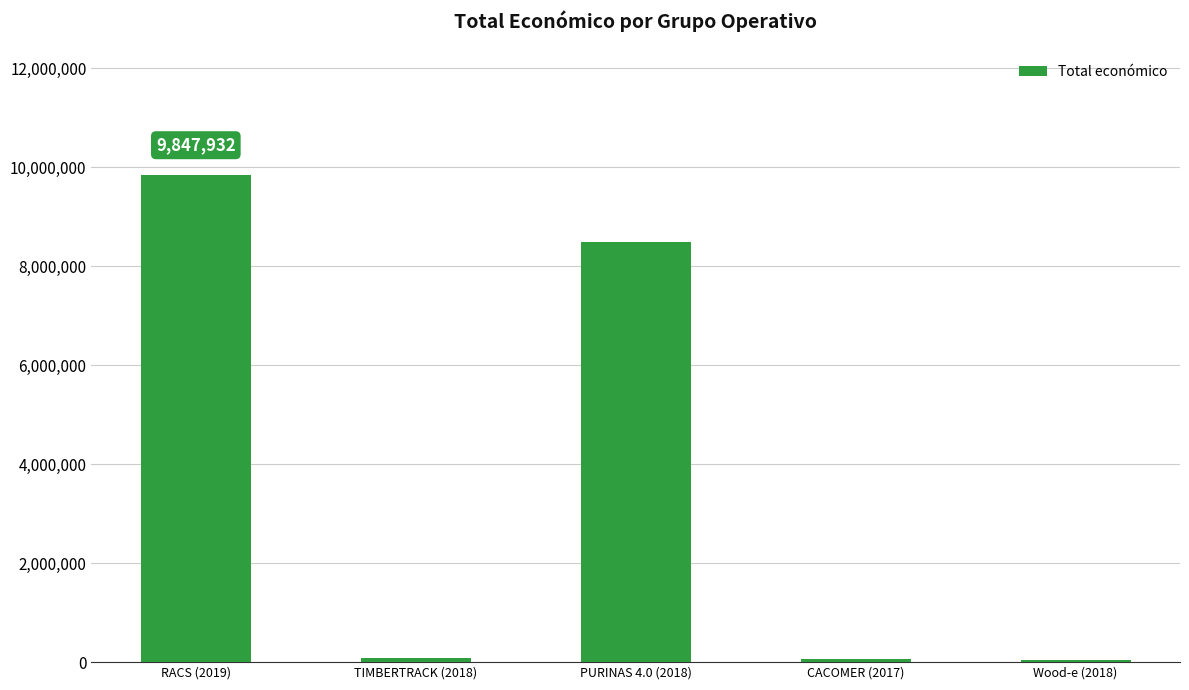

What is the average value?

3706011